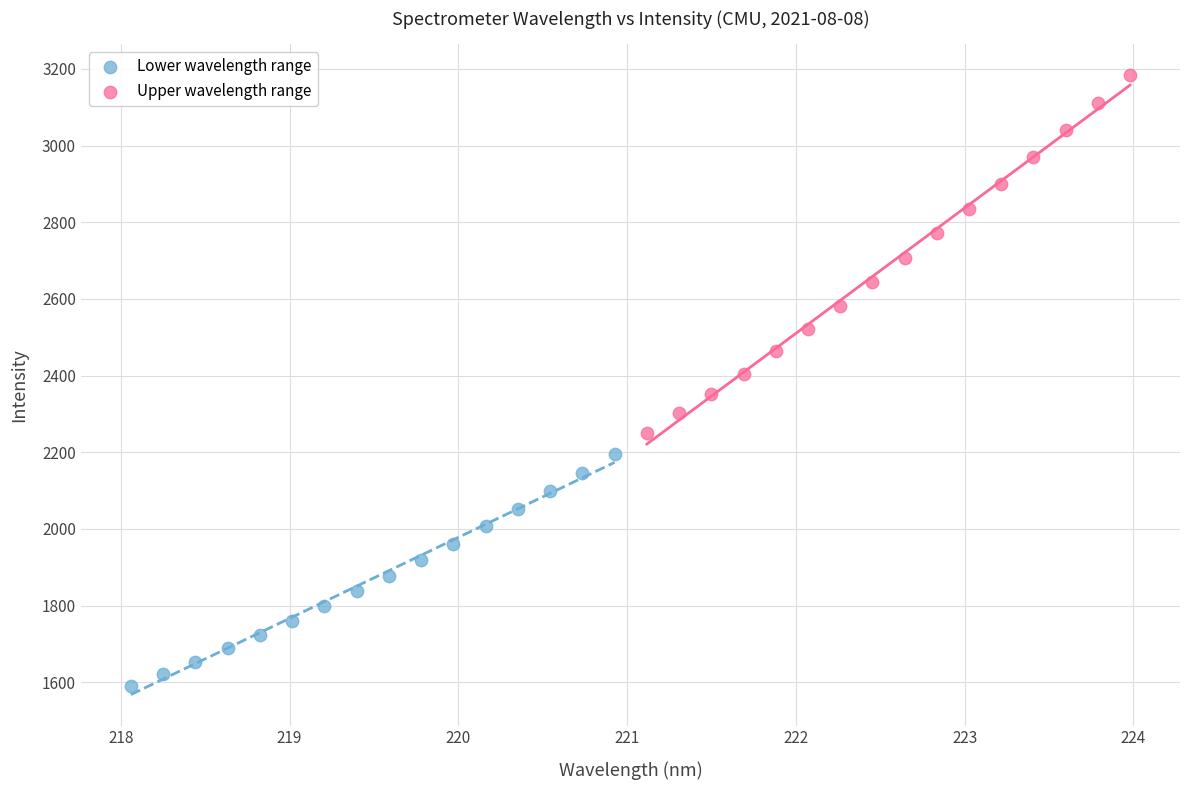

Which series contains the lowest Y value?

Lower wavelength range